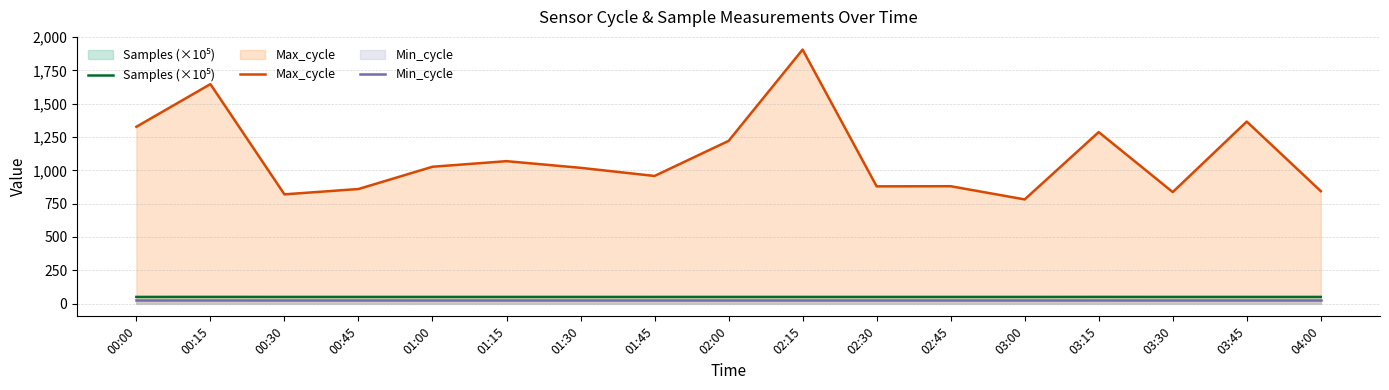

At how many categories does at least one series exceed 1255?

5